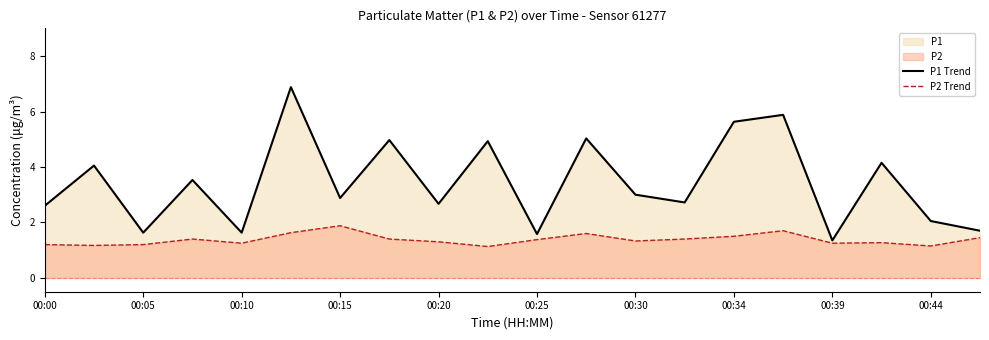

In P2 Trend, how many points are lower than both neighbors (excluding endpoints)?

6